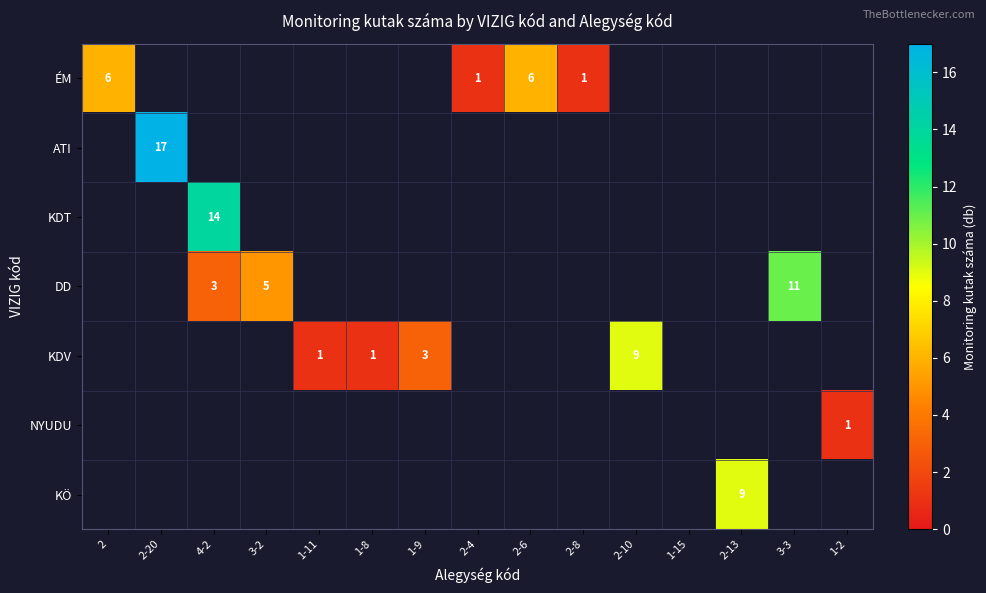

Which has a higher value, 1-8 or 2-10?

2-10